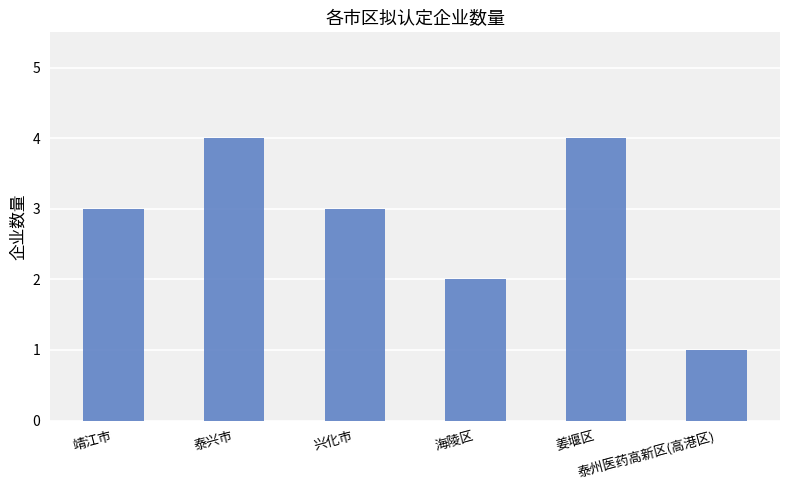

What position from the left is 泰州医药高新区(高港区)?

6